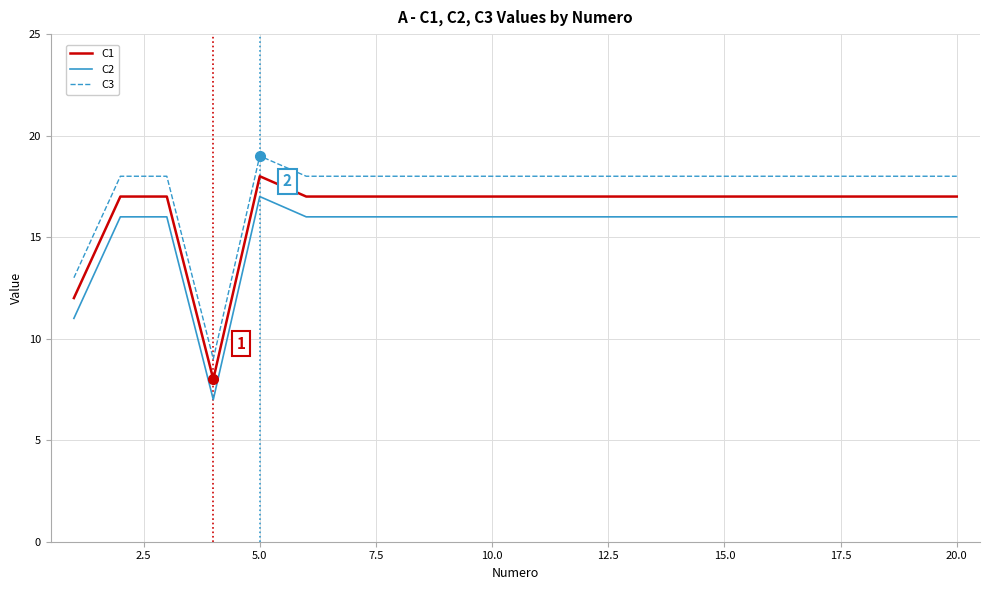

True or false: C2 and C3 intersect in this chart.

False